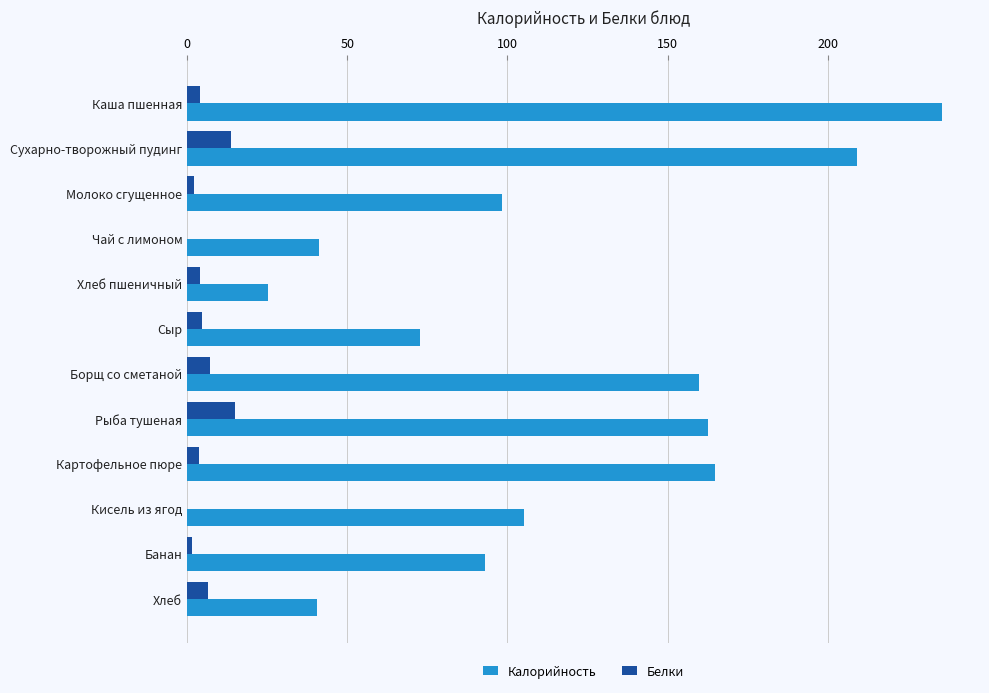

What is the sum of all Калорийность values?

1408.2